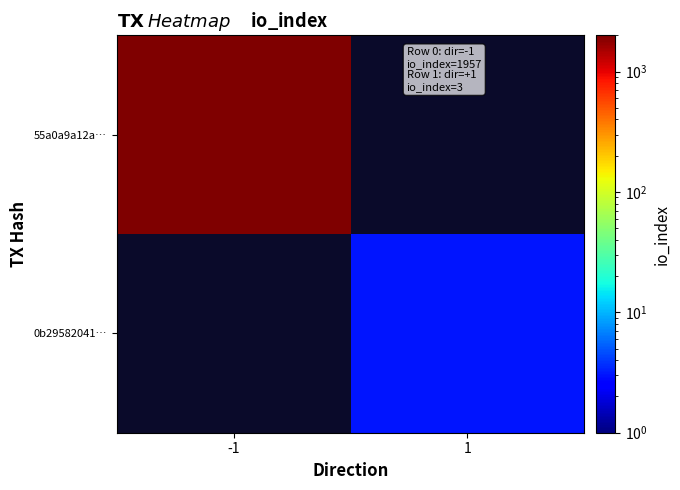

What is the greatest value displayed?

1957.0